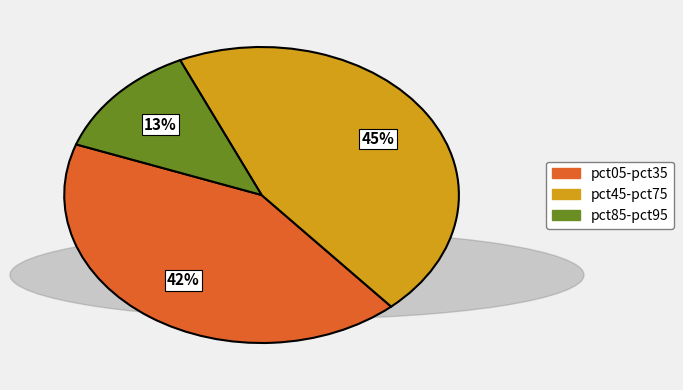

To the nearest percent, what is the average slice percentage?

33%